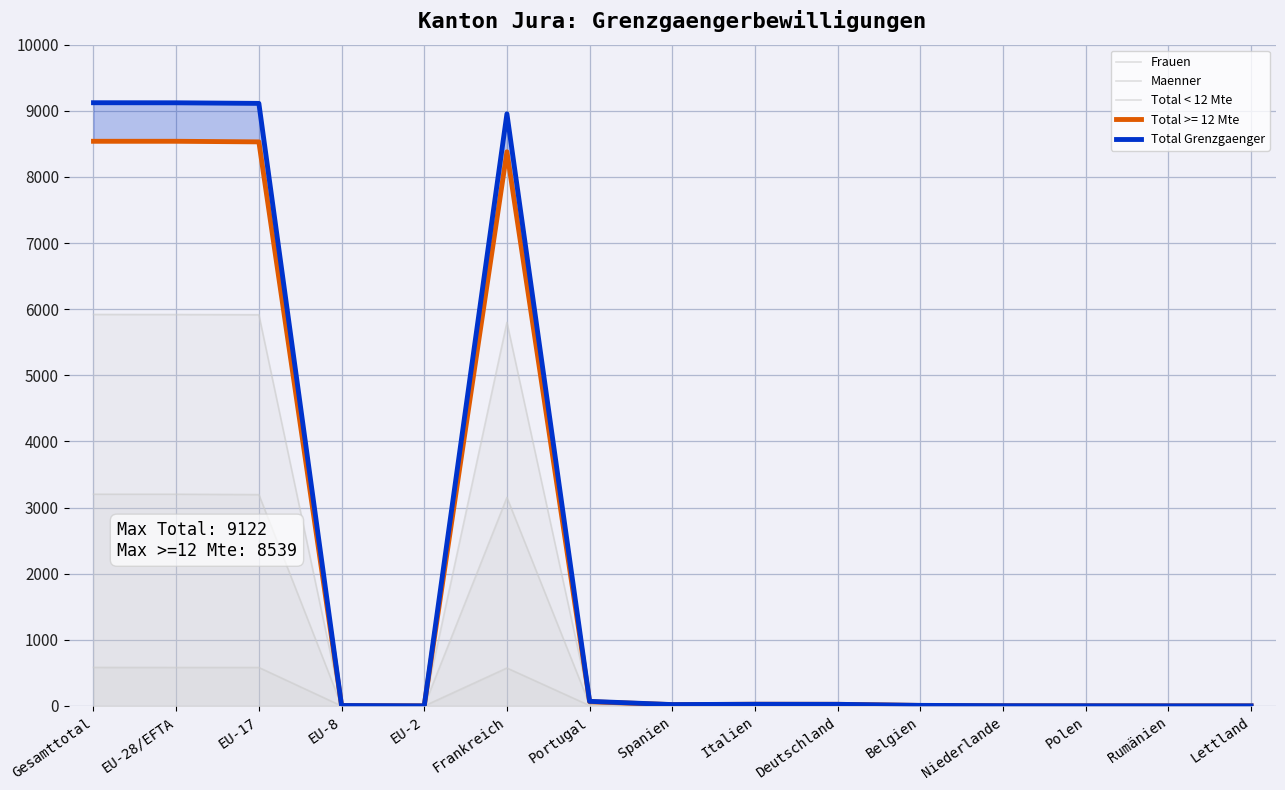

True or false: Maenner and Total Grenzgaenger cross at least once.

False